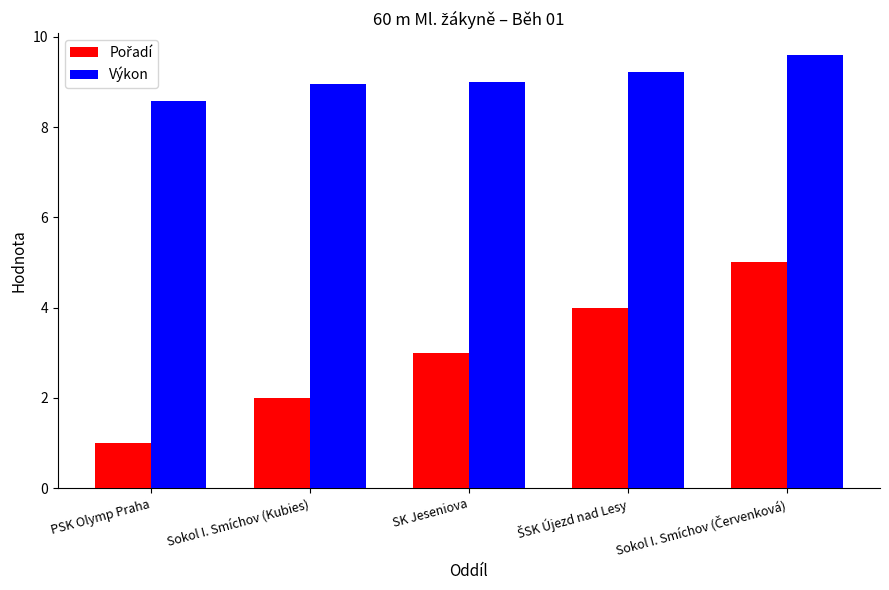

True or false: Výkon has a value of 9.0 at Sokol I. Smíchov (Kubies).

True